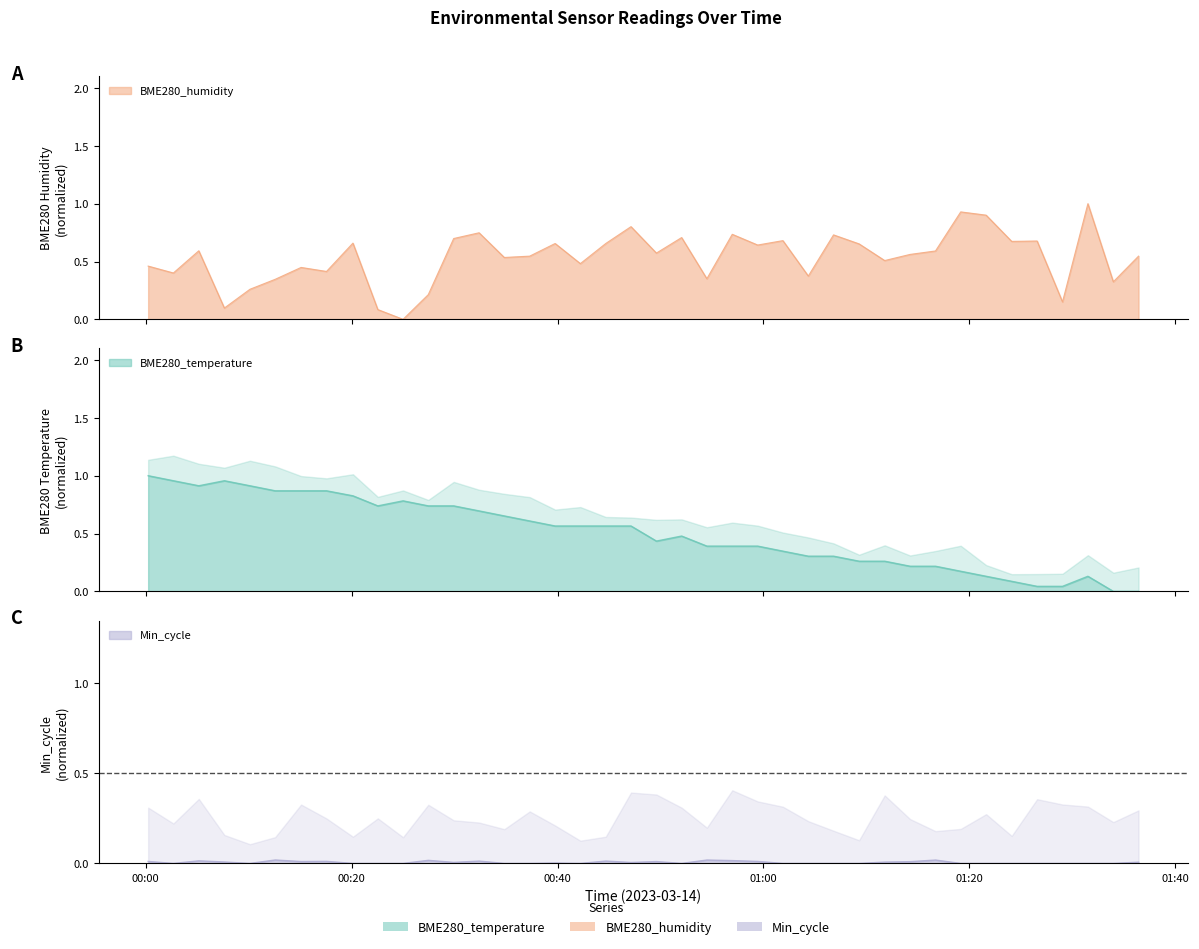

What is the total value across all series at 2023/03/14 00:49:36?

1.0